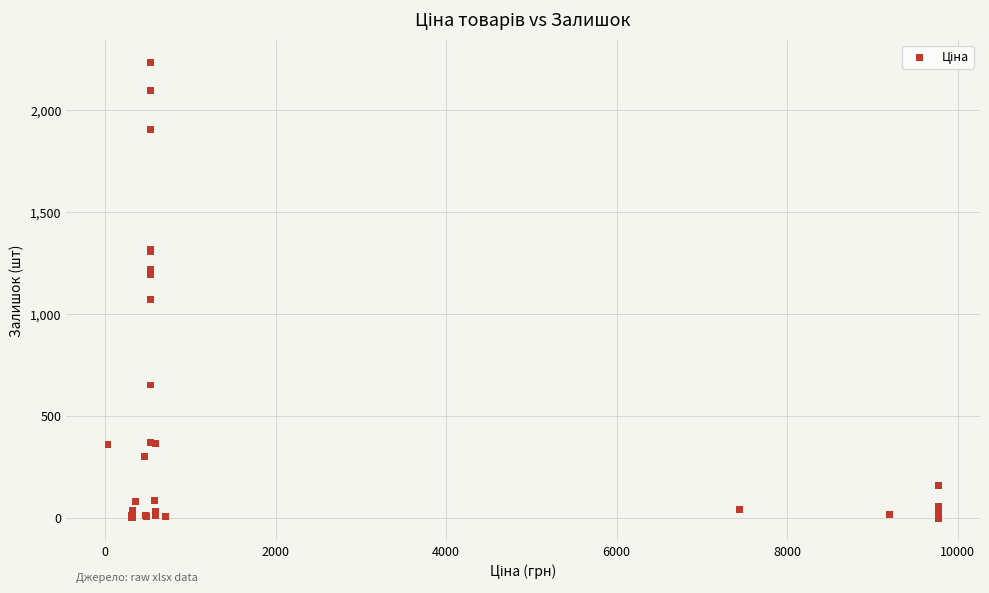

What Y value in the scatter plot is closest to 1117?

1074